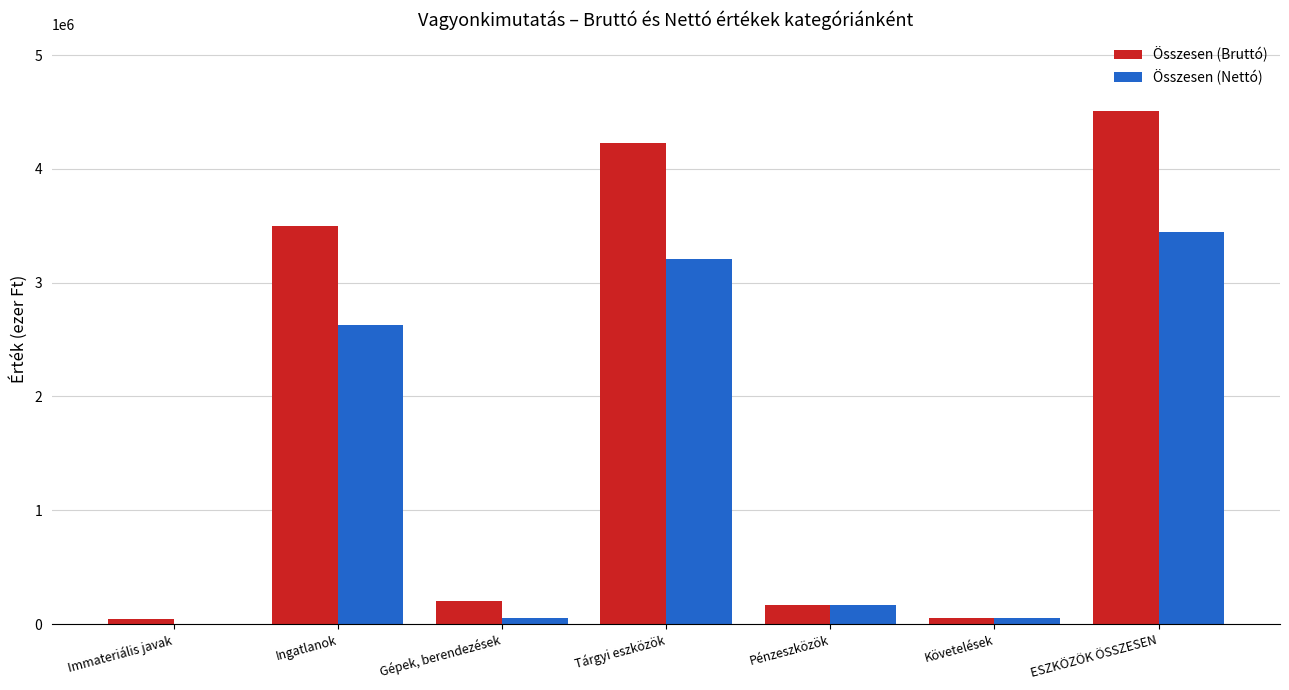

What is the greatest value displayed?

4508689